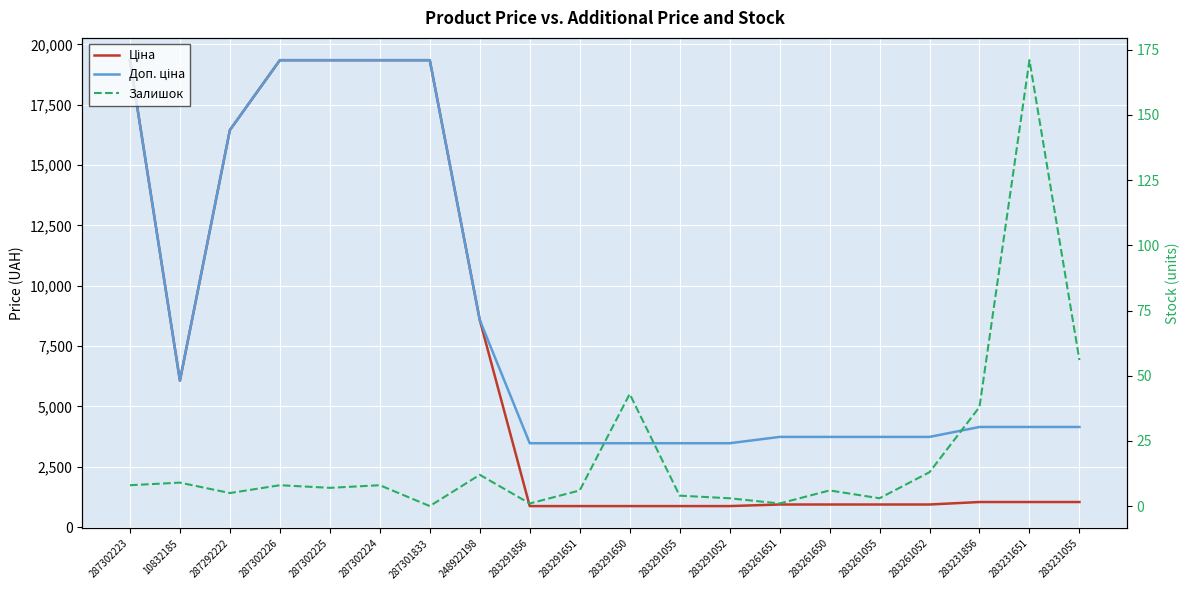

How many lines are shown in the chart?

3